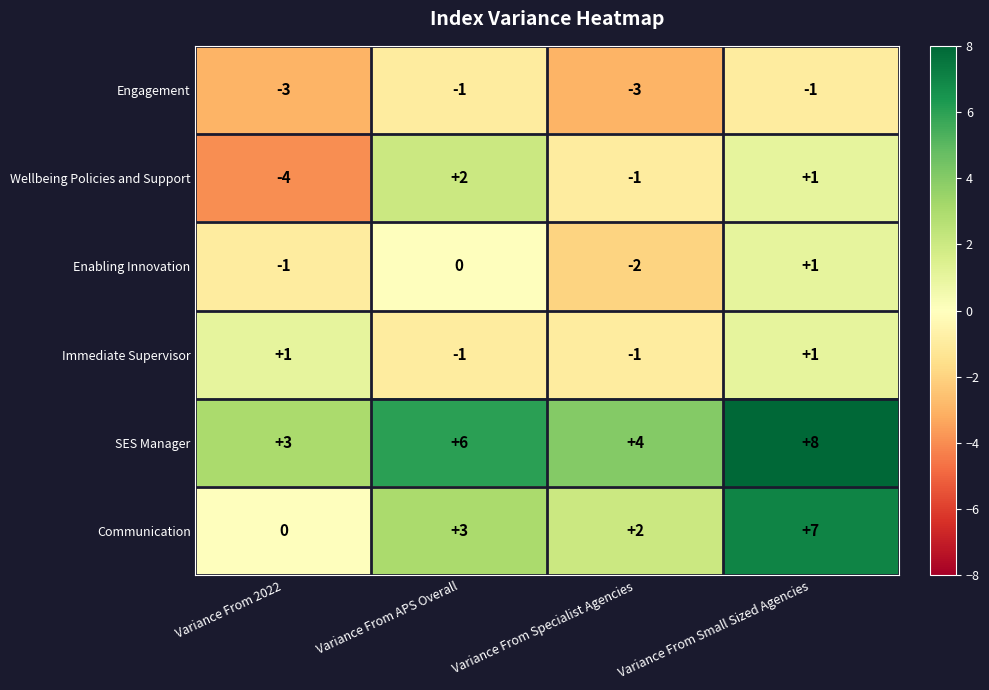

Which series has the largest total across all categories?

SES Manager